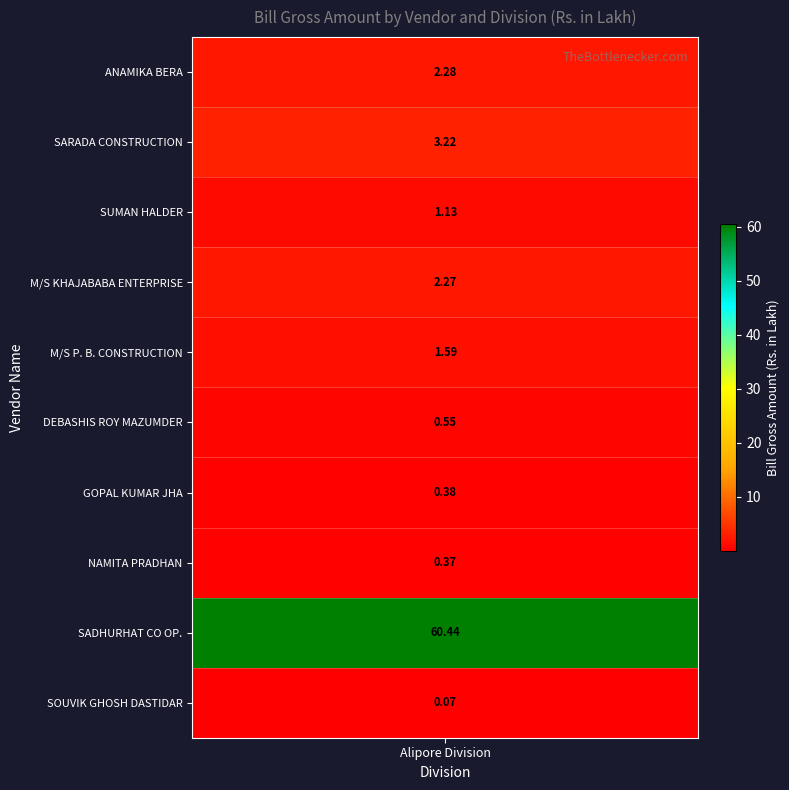

Is it true that the value at ANAMIKA BERA is 2.3?

True